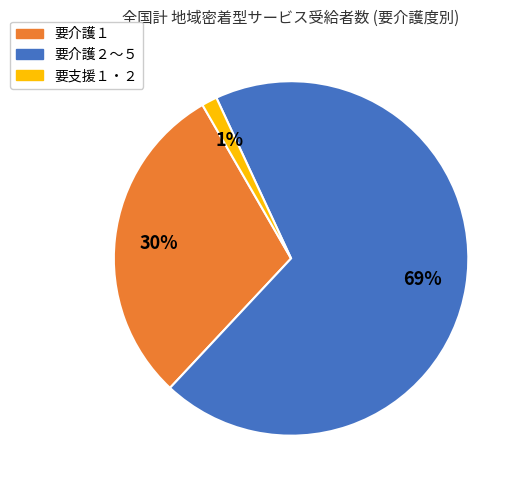

To the nearest percent, what is the average slice percentage?

33%